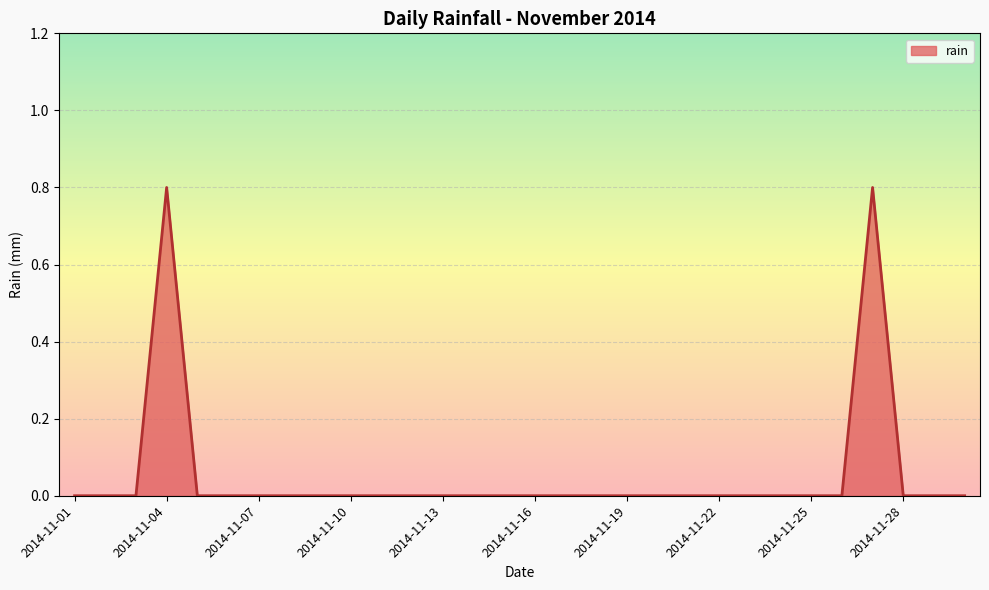

What is the difference between the maximum and minimum values?

0.8